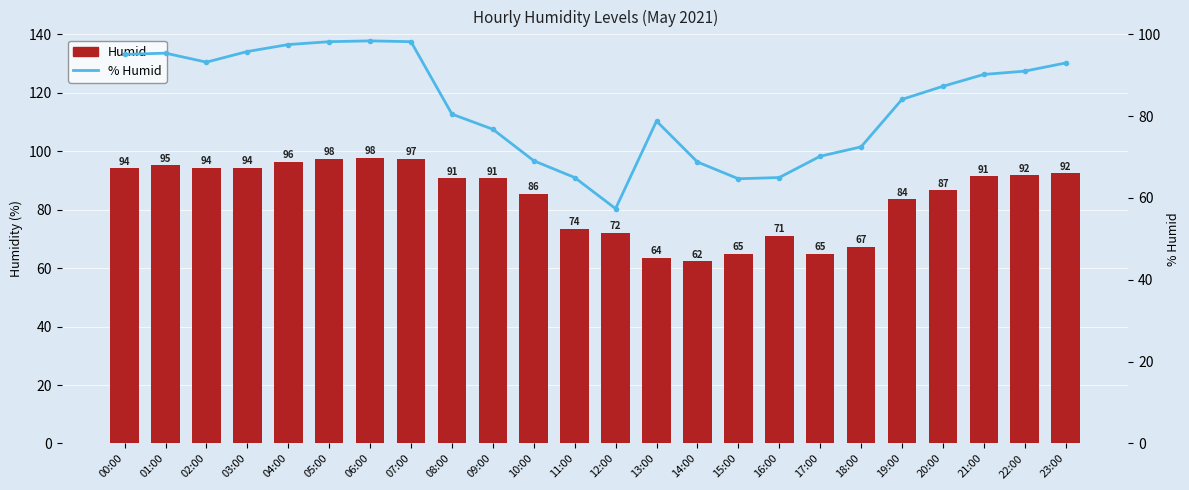

What is the label of the 20th bar from the left?

19:00